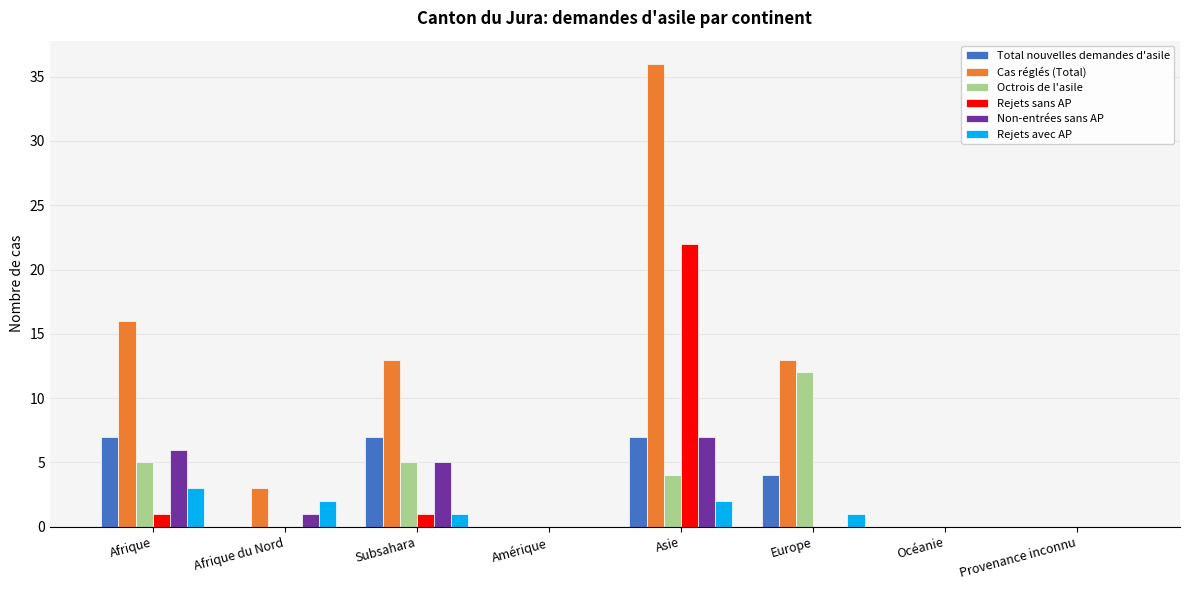

What is the sum of the Octrois de l'asile values at Provenance inconnu and Subsahara?

5